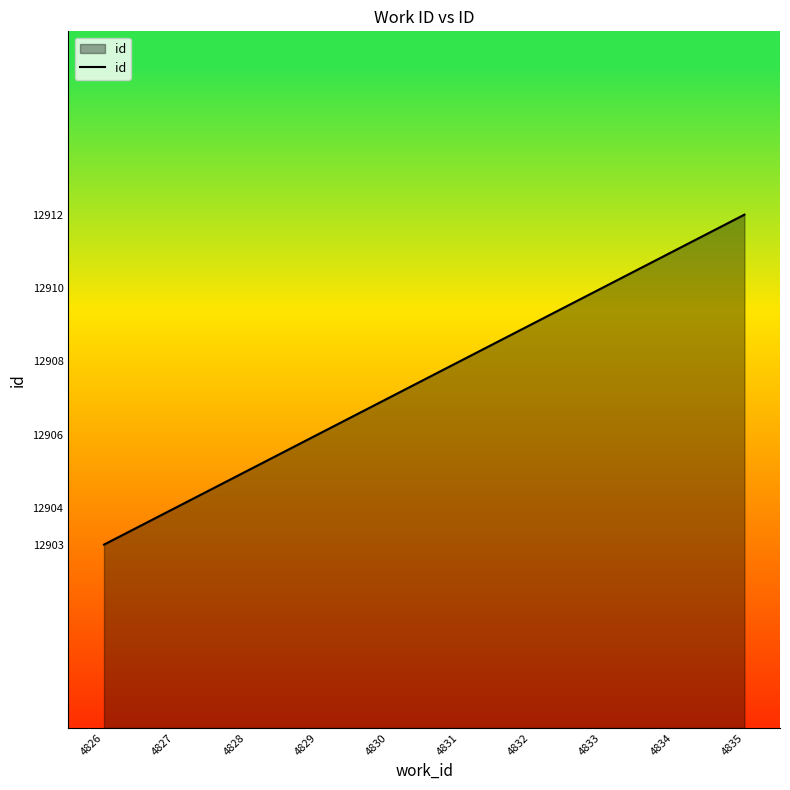

Reading right to left, what are all the values shown in this chart?

4835=12912	4834=12911	4833=12910	4832=12909	4831=12908	4830=12907	4829=12906	4828=12905	4827=12904	4826=12903